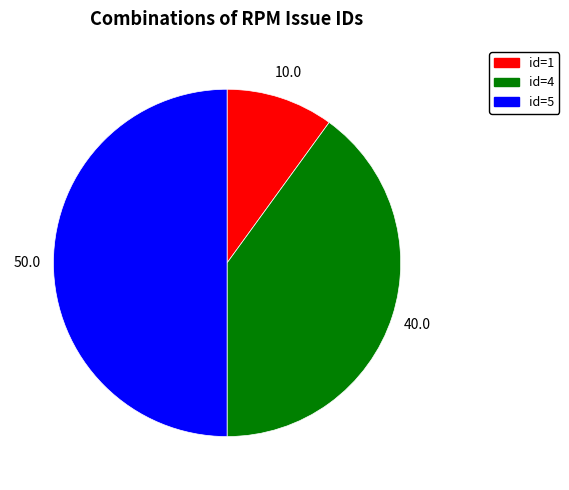

How many segments does this pie chart have?

3